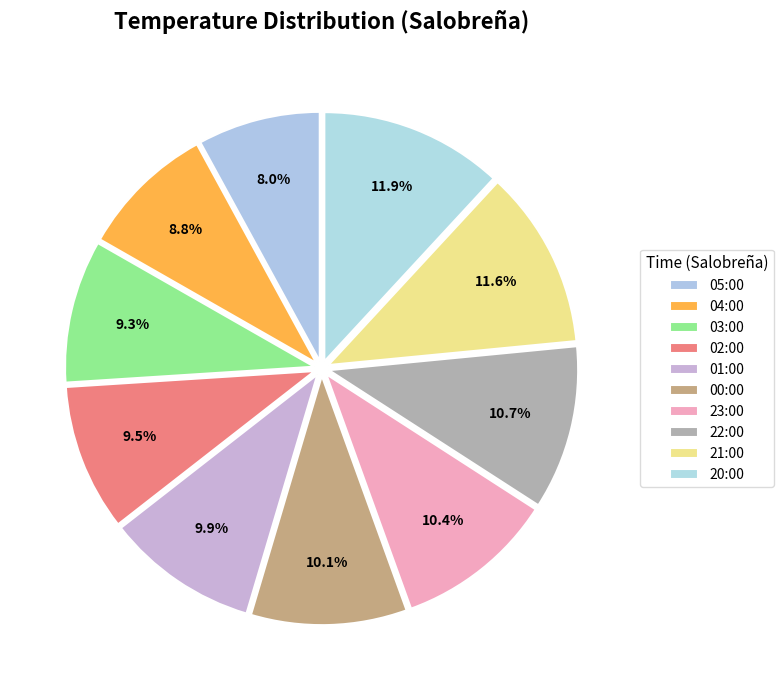

How many segments does this pie chart have?

10